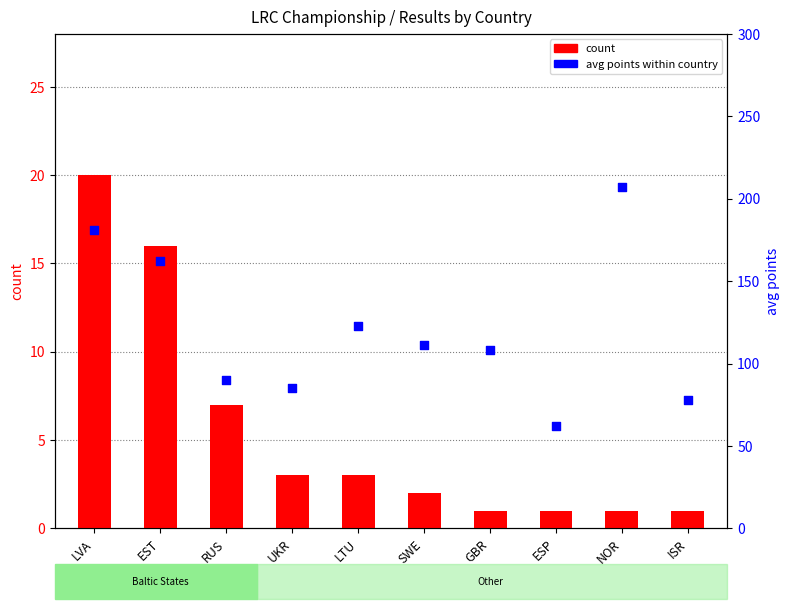

At which category is the sum across all series the highest?

NOR